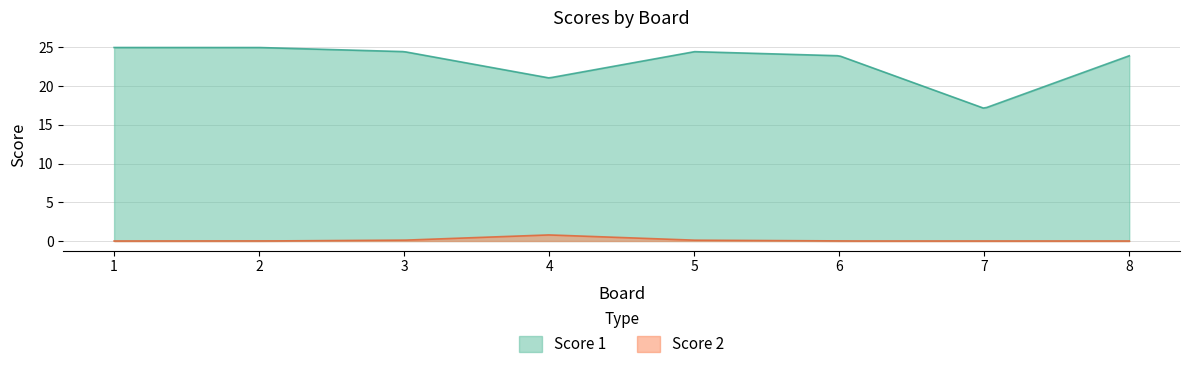

True or false: Score 2 has more than 1 interior local peaks.

False